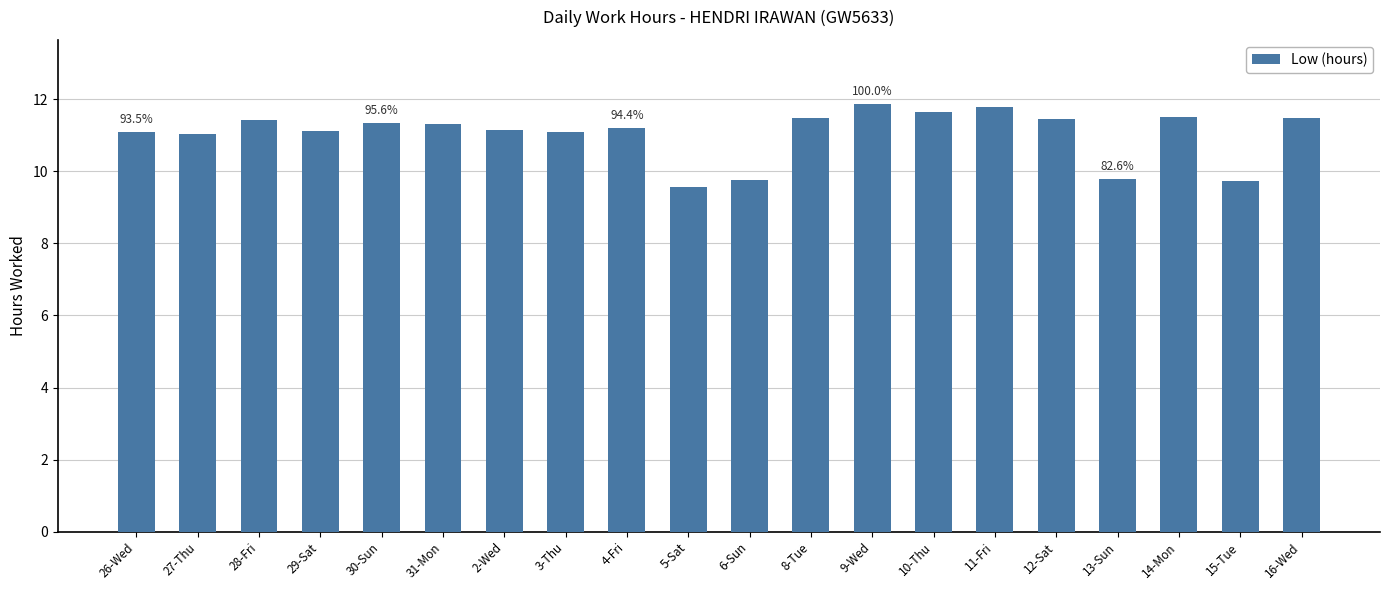

What is the label of the 9th bar from the right?

8-Tue